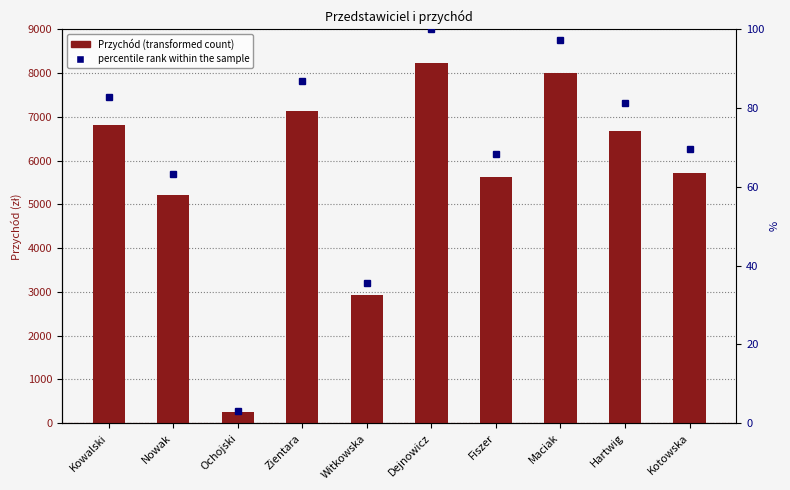

True or false: the data shows 9177 at Fiszer.

False